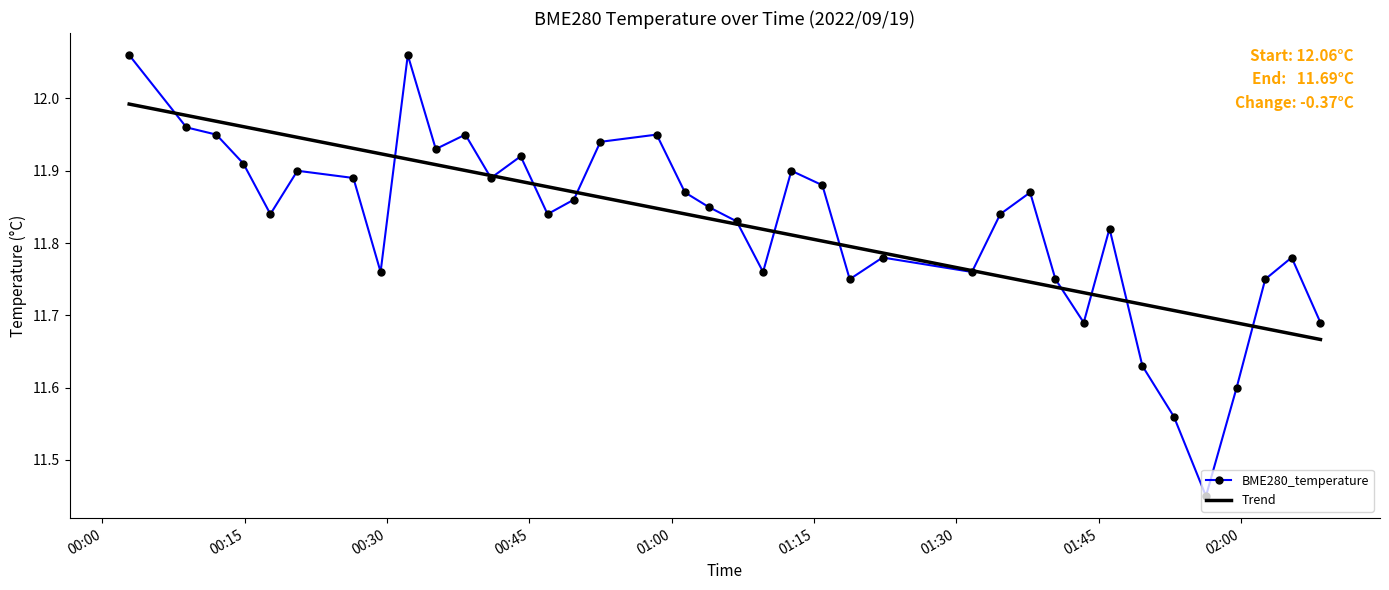

Which series has the largest range (max minus min)?

BME280_temperature